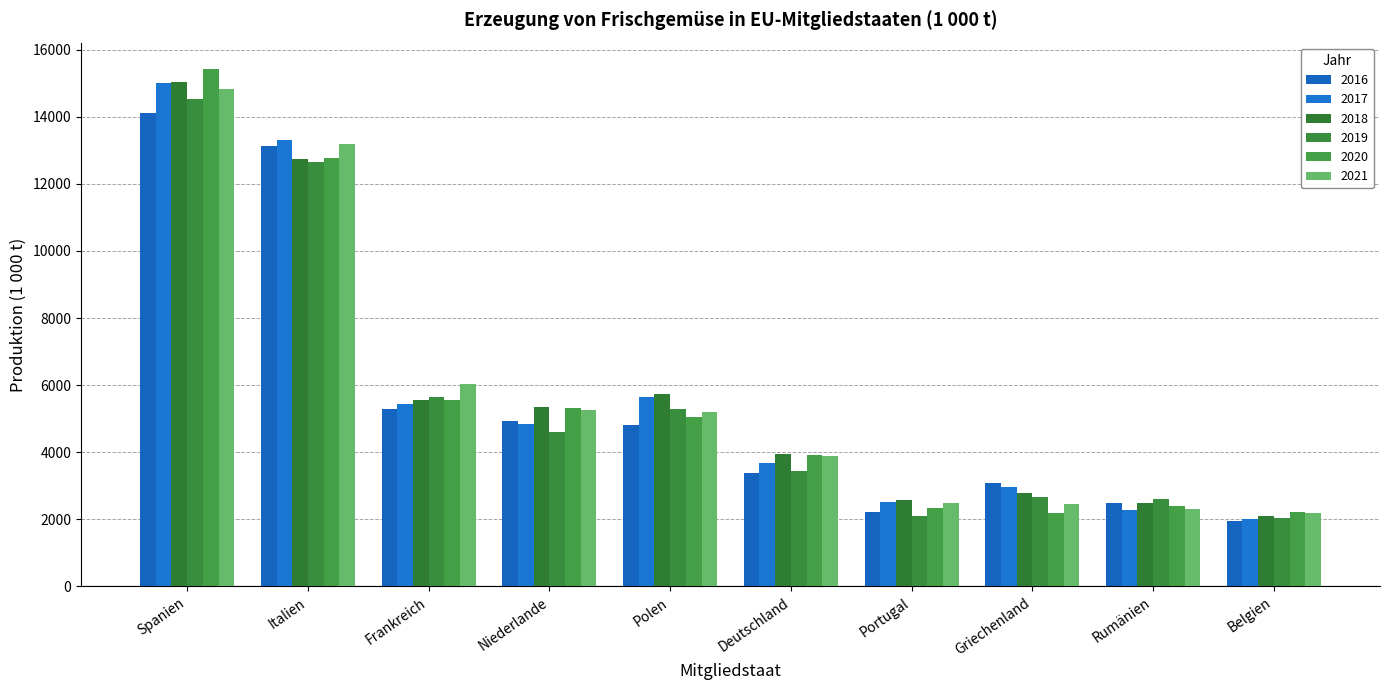

What is the difference between the second highest and second lowest values in the 2018 series?

10283.3